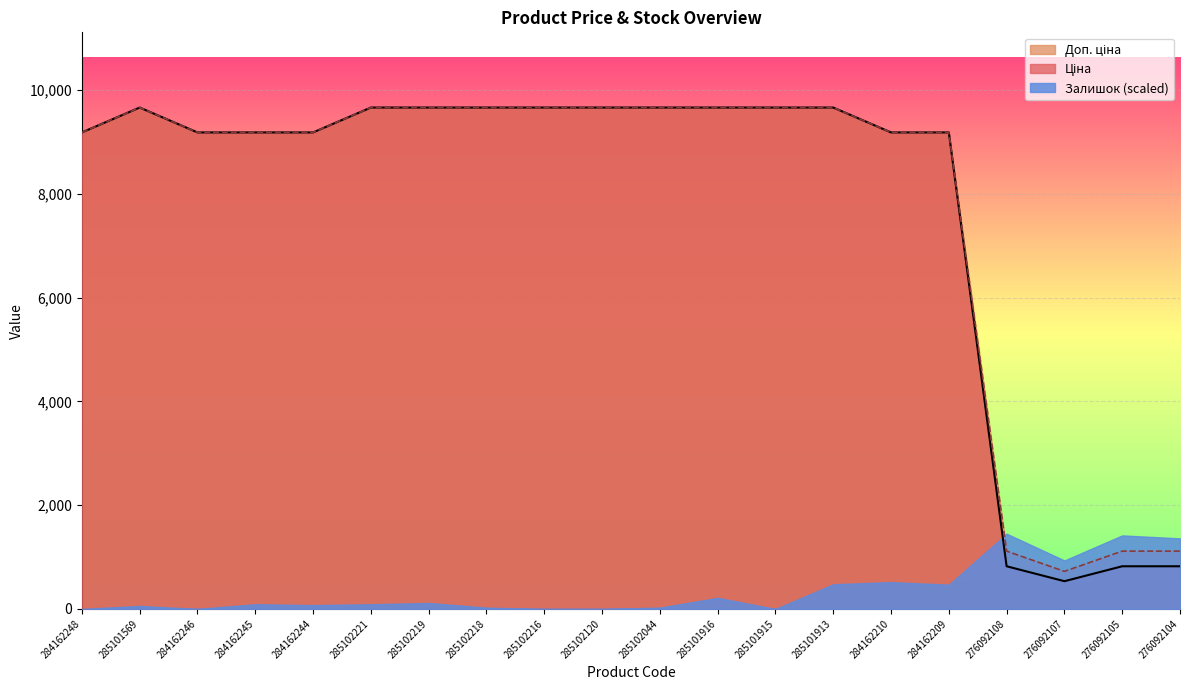

True or false: Ціна and Доп. ціна cross at least once.

False